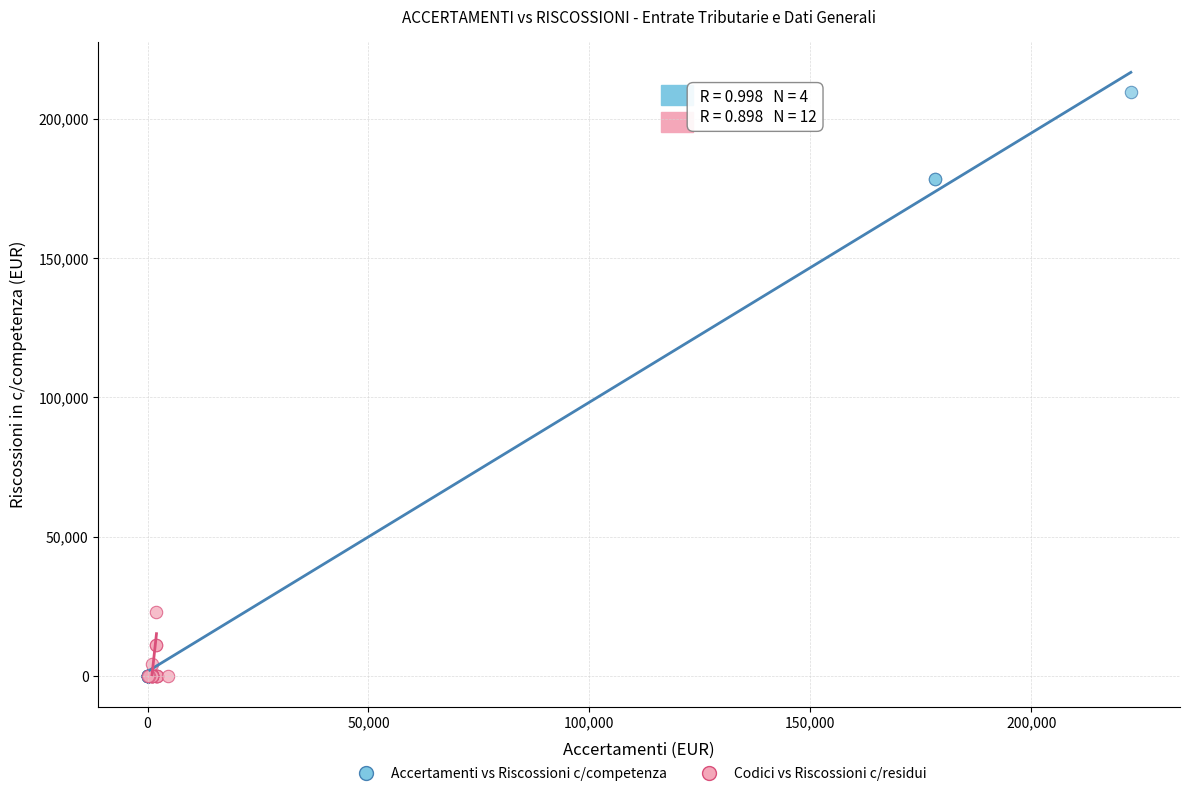

Which series has the largest Y range (max minus min)?

Accertamenti vs Riscossioni c/competenza